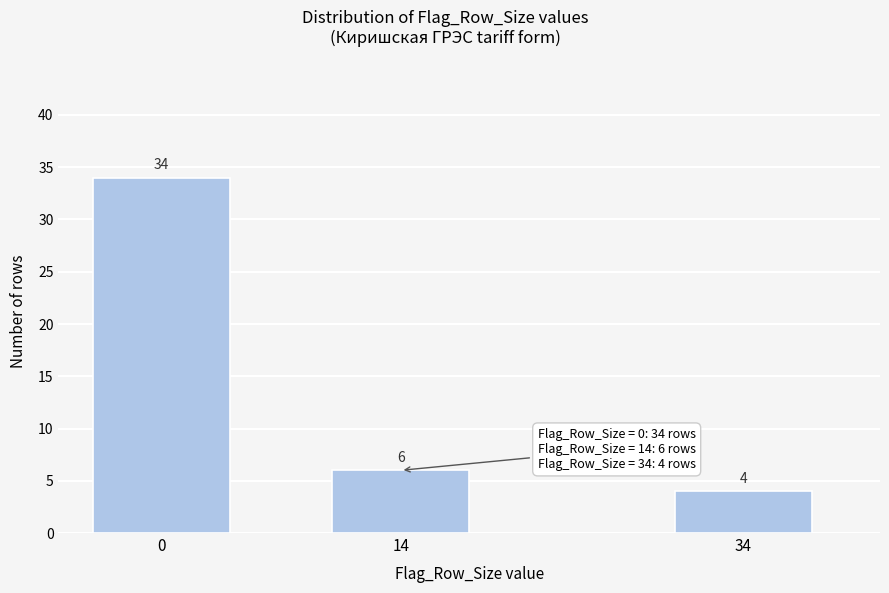

Reading left to right, transcribe all the data shown in this chart.

34	6	4